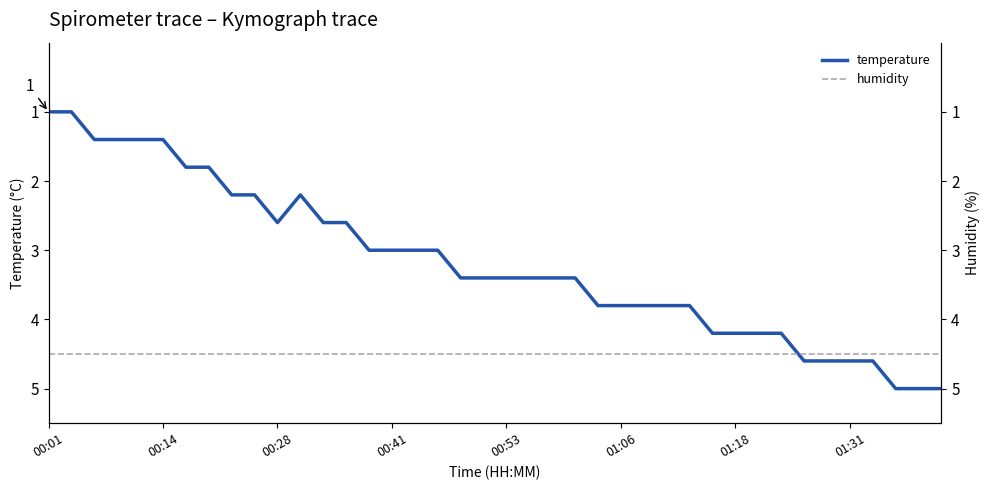

What are all the series names shown in the legend?

temperature, humidity